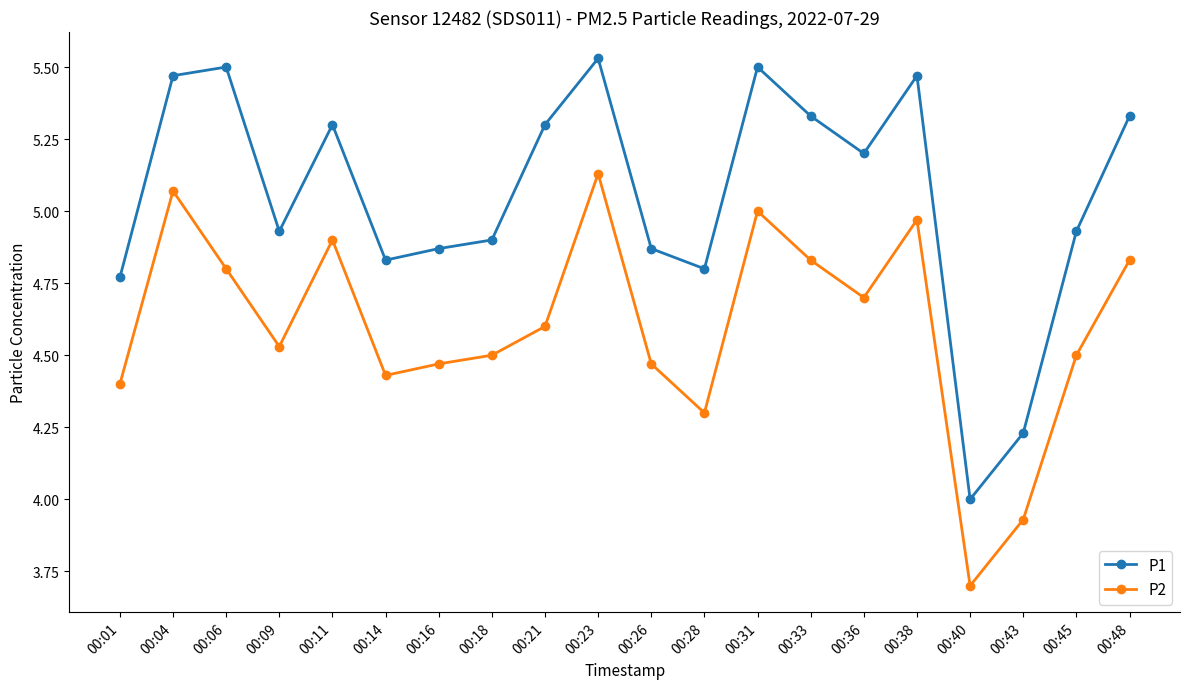

What is the difference between the highest and lowest values at 00:23?

0.4